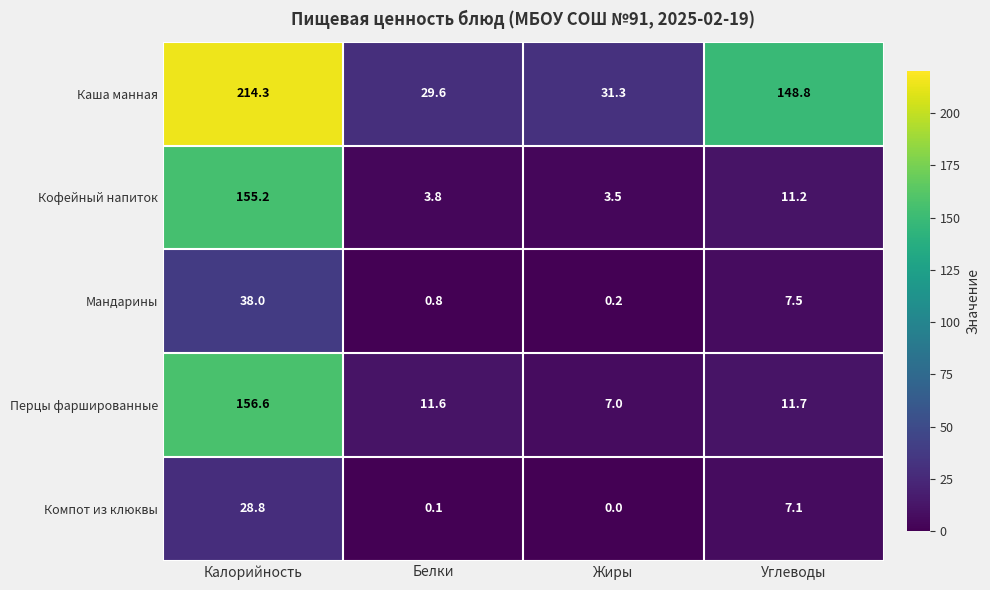

Reading right to left, extract all data points from this chart.

Каша манная: Углеводы=148.8	Жиры=31.3	Белки=29.6	Калорийность=214.3
Кофейный напиток: Углеводы=11.2	Жиры=3.5	Белки=3.8	Калорийность=155.2
Мандарины: Углеводы=7.5	Жиры=0.2	Белки=0.8	Калорийность=38.0
Перцы фаршированные: Углеводы=11.7	Жиры=7.0	Белки=11.6	Калорийность=156.6
Компот из клюквы: Углеводы=7.1	Жиры=0.0	Белки=0.1	Калорийность=28.8